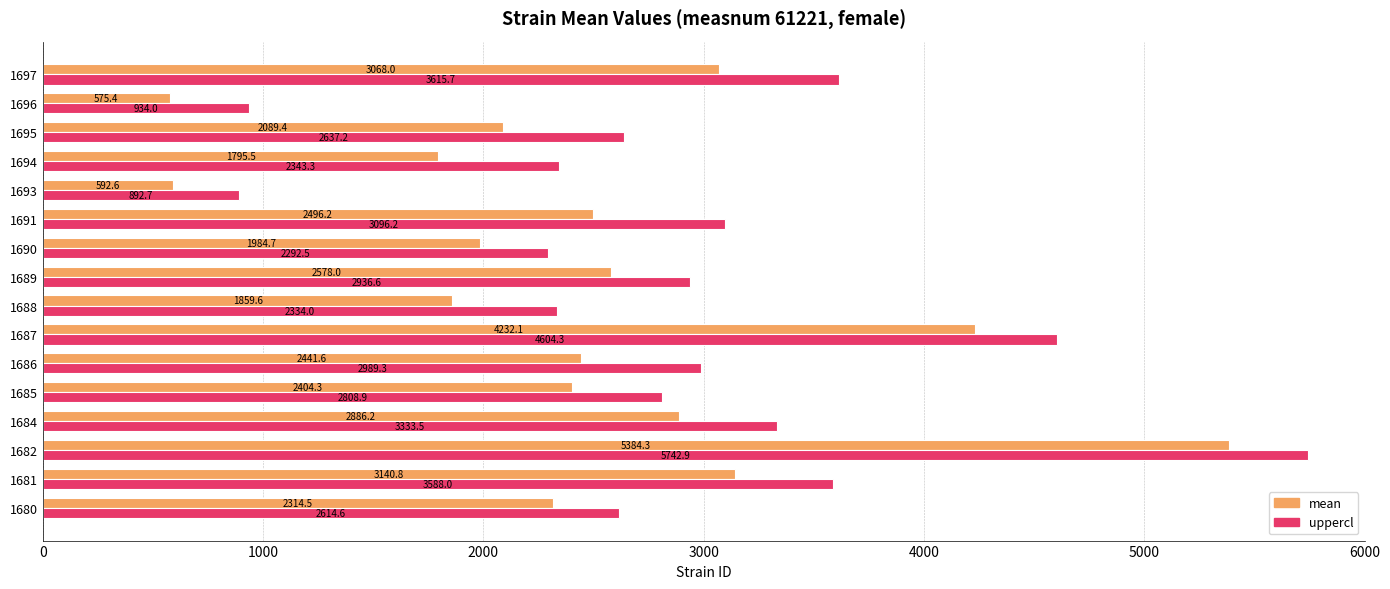

What is the total value across all series at 1693?

1485.3